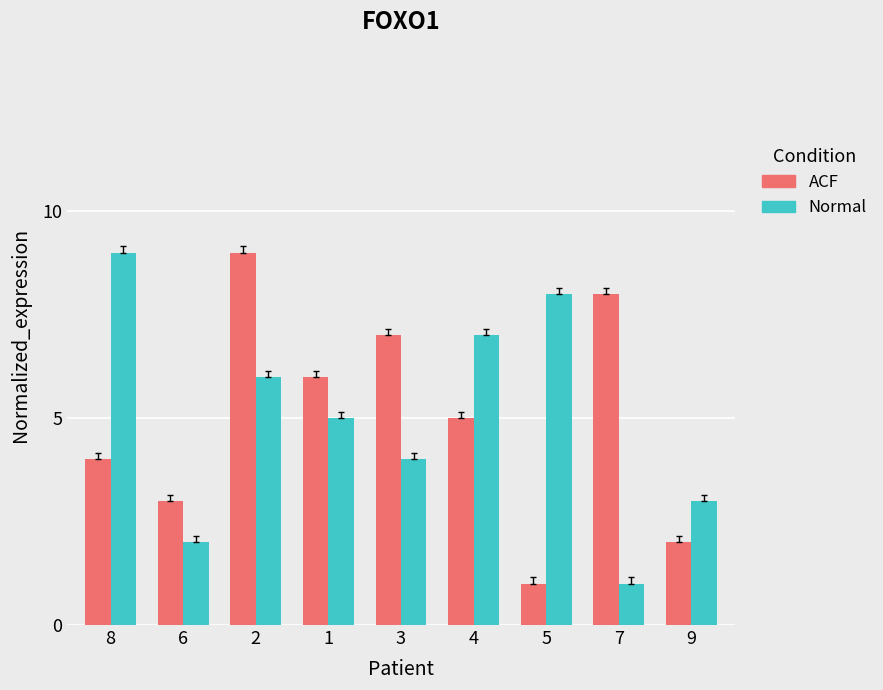

Does the chart contain stacked bars?

No